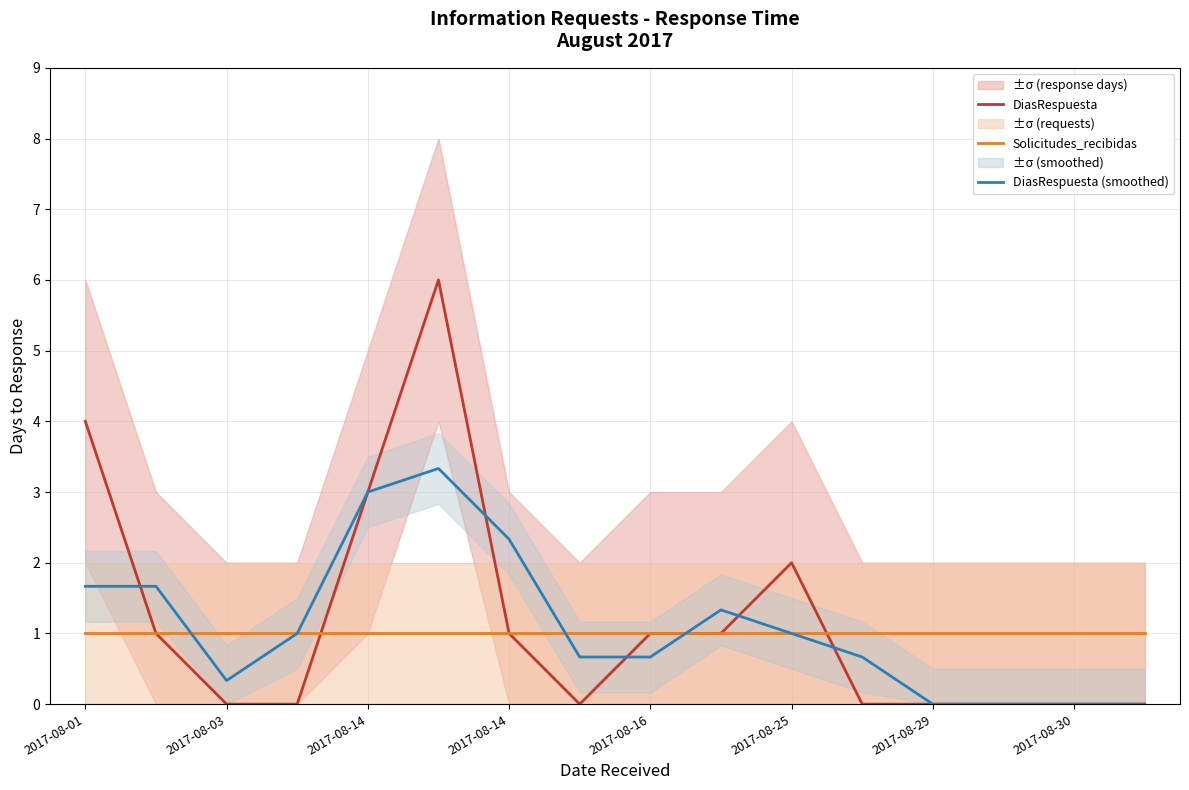

Which series changed the most between 11 and 13?

DiasRespuesta (smoothed)